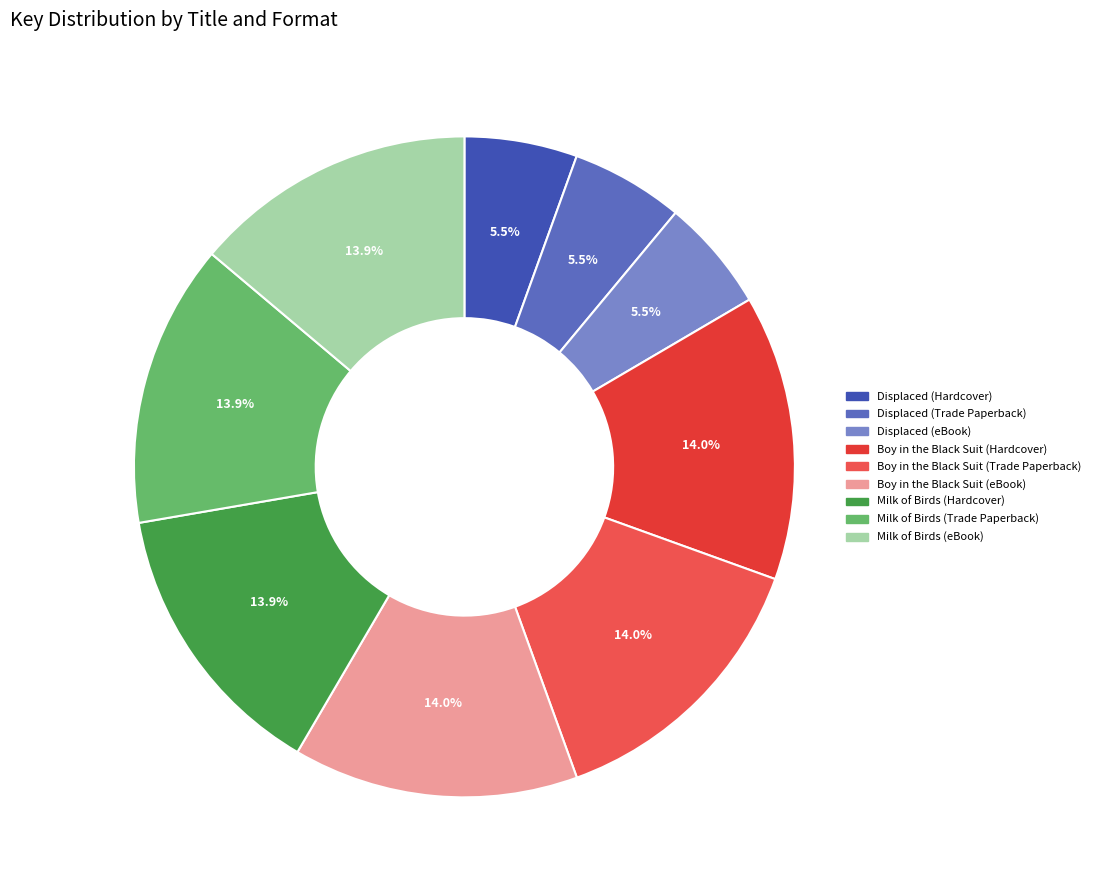

Do Milk of Birds (Hardcover) and Boy in the Black Suit (Trade Paperback) together represent more than half of the pie?

No